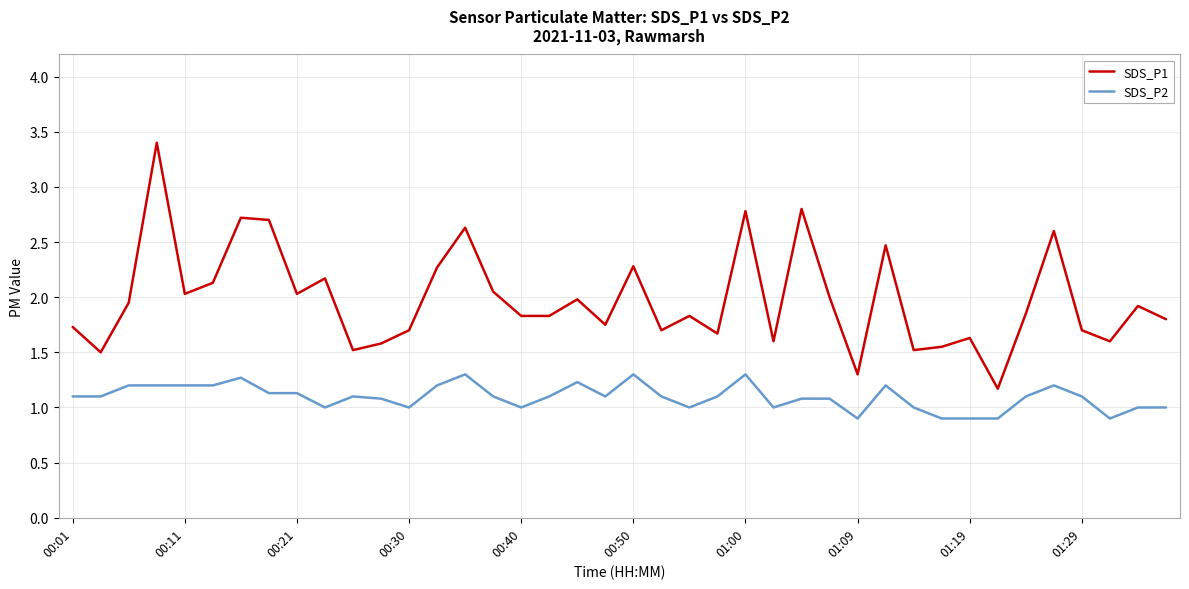

What are all the series names shown in the legend?

SDS_P1, SDS_P2